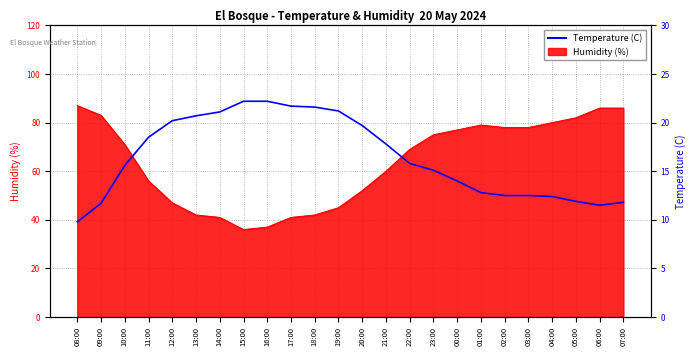

How many points are lower than both their immediate neighbors (excluding endpoints)?

1